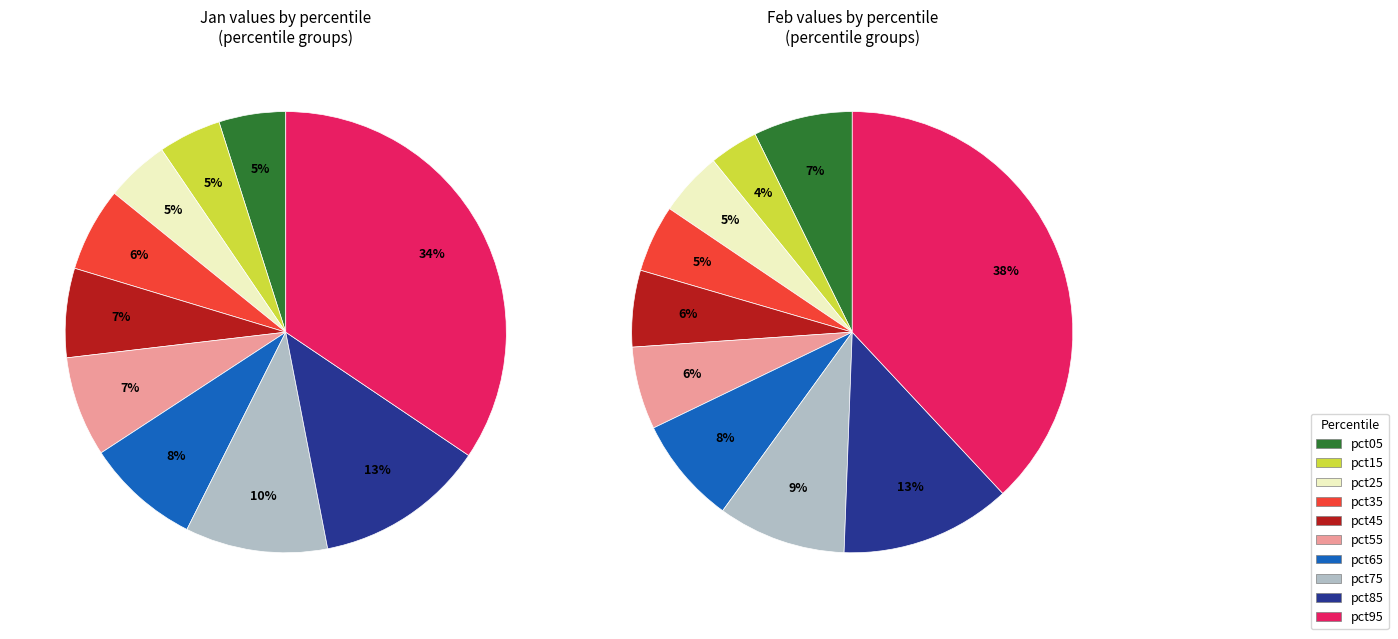

Does 4 account for over 50% of the chart?

No